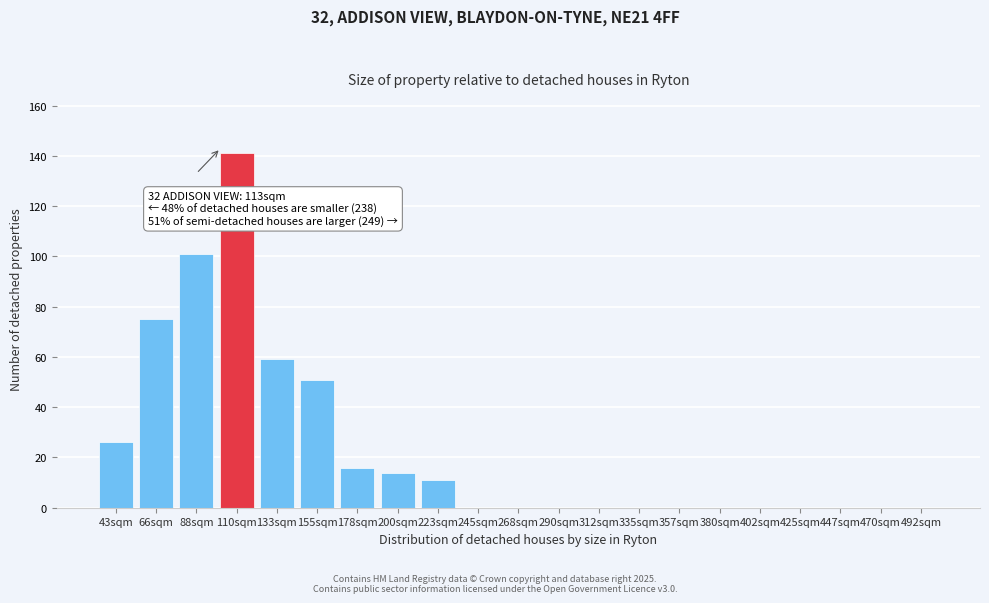

Reading left to right, what are all the values shown in this chart?

43sqm=26	66sqm=75	88sqm=101	110sqm=141	133sqm=59	155sqm=51	178sqm=16	200sqm=14	223sqm=11	245sqm=0	268sqm=0	290sqm=0	312sqm=0	335sqm=0	357sqm=0	380sqm=0	402sqm=0	425sqm=0	447sqm=0	470sqm=0	492sqm=0